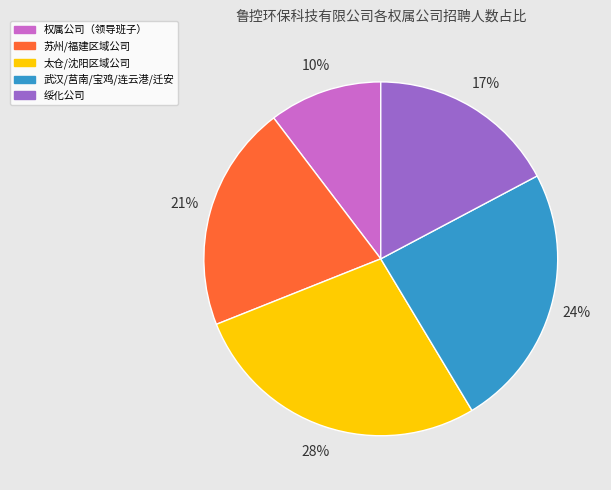

Is there a majority slice in this chart?

No